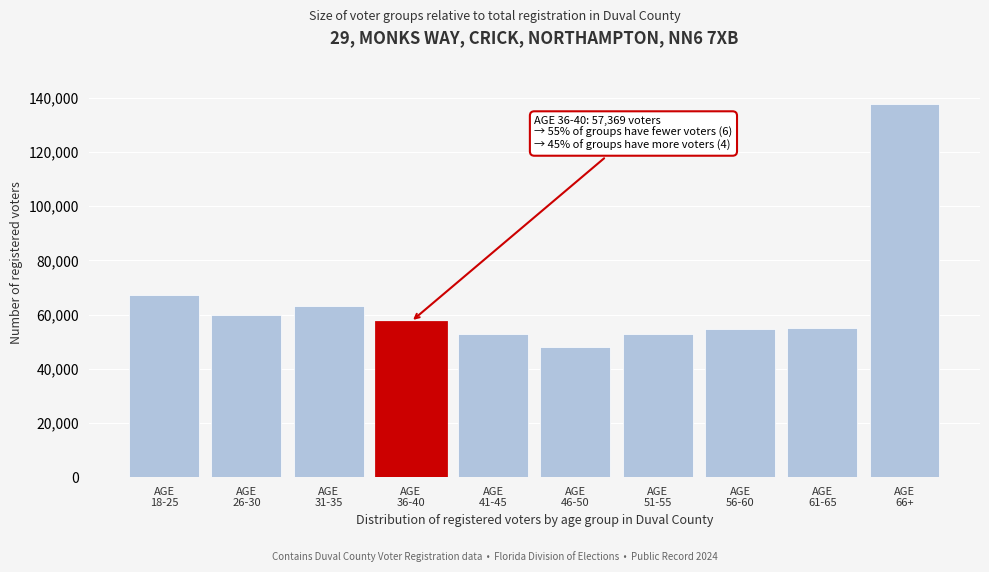

What is the greatest value displayed?

137543